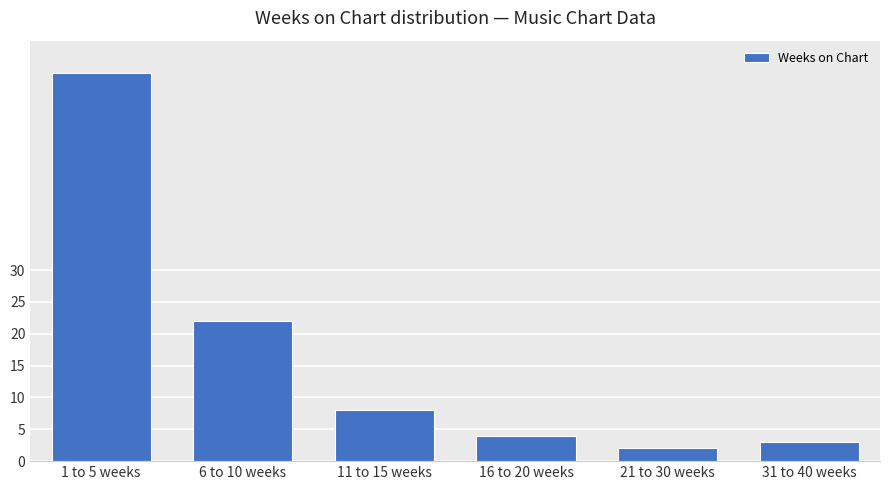

What position from the left is 11 to 15 weeks?

3